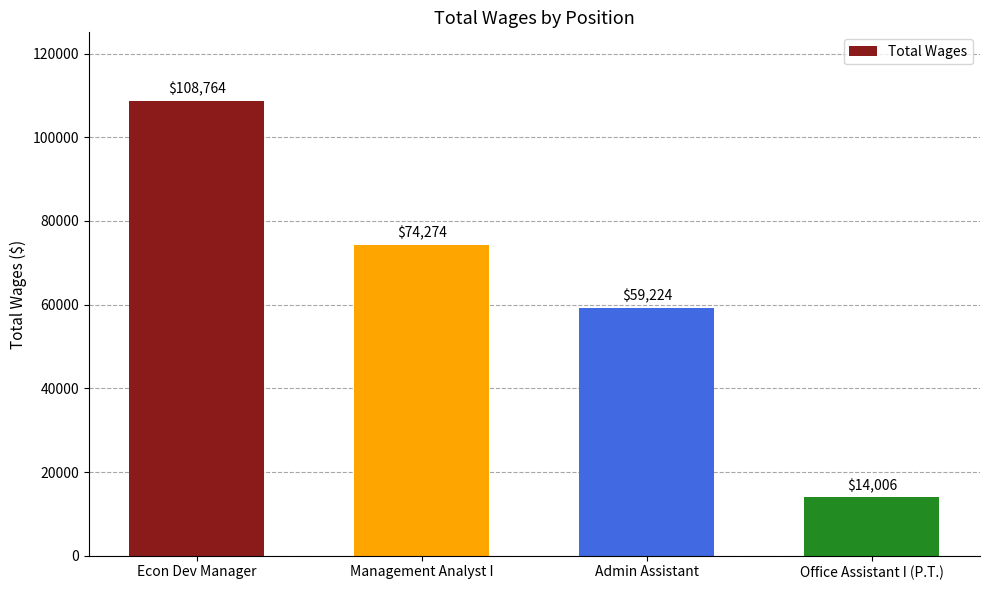

What is the greatest value displayed?

108764